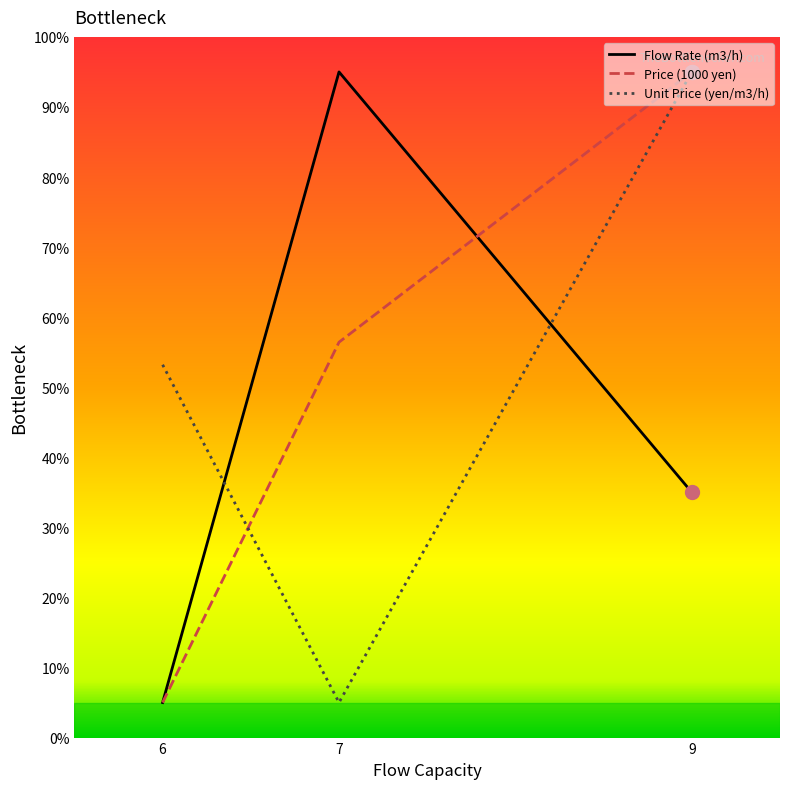

What is the value of the Price (1000 yen) point at the 1st from the left?

5.0